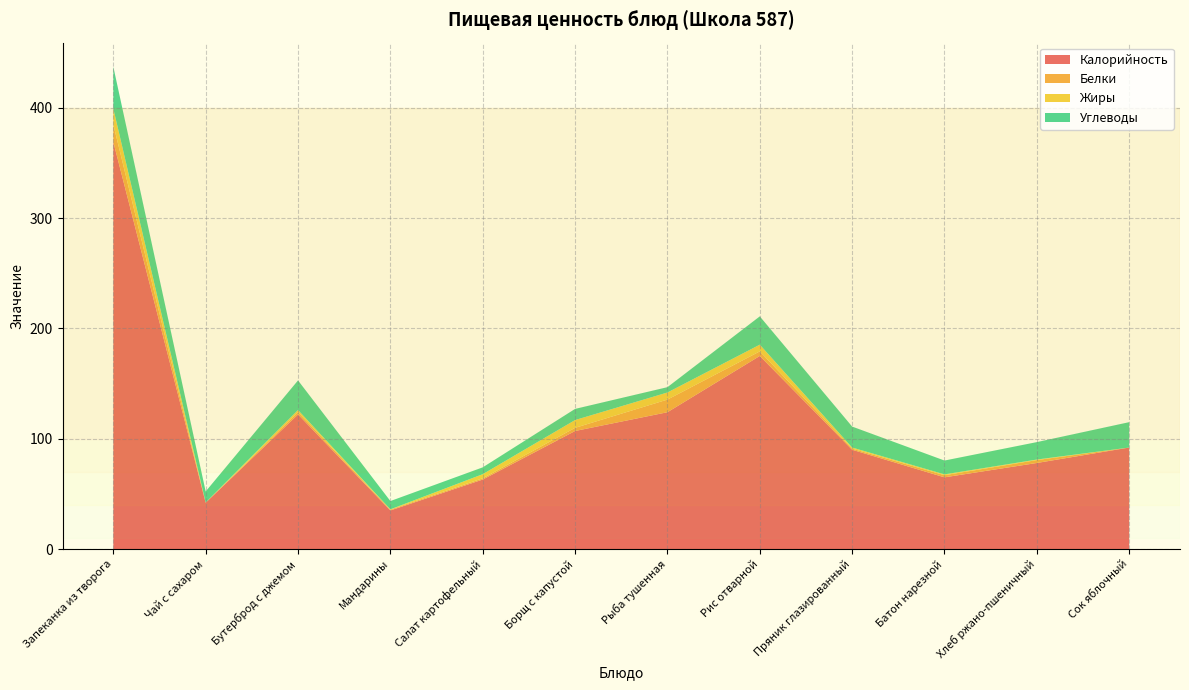

Reading left to right, what are all the values shown in this chart?

Калорийность: 369.0	42.0	122.0	35.0	63.0	107.0	124.0	175.0	90.0	65.0	78.0	92.0
Белки: 15.8	0.1	2.0	0.8	1.1	2.9	11.5	4.1	1.0	1.9	2.6	0.0
Жиры: 14.3	0.0	1.9	0.2	3.8	7.0	6.4	6.1	1.0	0.8	0.5	0.0
Углеводы: 37.9	10.0	26.9	7.5	6.2	10.1	4.8	25.6	19.0	12.5	15.8	23.0